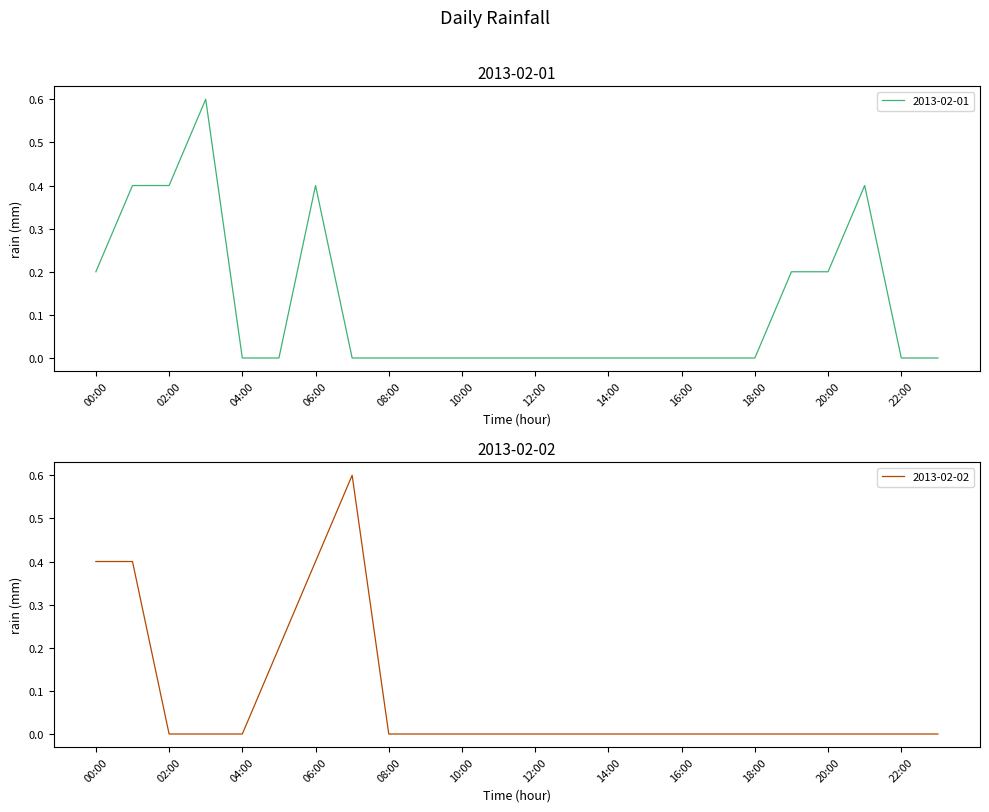

Reading left to right, transcribe all the data shown in this chart.

2013-02-01: 0.2	0.4	0.4	0.6	0.0	0.0	0.4	0.0	0.0	0.0	0.0	0.0	0.0	0.0	0.0	0.0	0.0	0.0	0.0	0.2	0.2	0.4	0.0	0.0
2013-02-02: 0.4	0.4	0.0	0.0	0.0	0.2	0.4	0.6	0.0	0.0	0.0	0.0	0.0	0.0	0.0	0.0	0.0	0.0	0.0	0.0	0.0	0.0	0.0	0.0